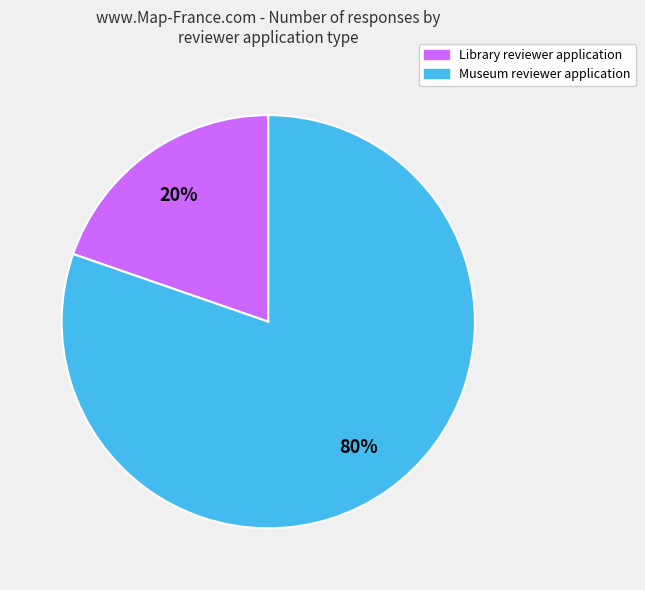

Is it true that Museum reviewer application is 80% of the pie?

True